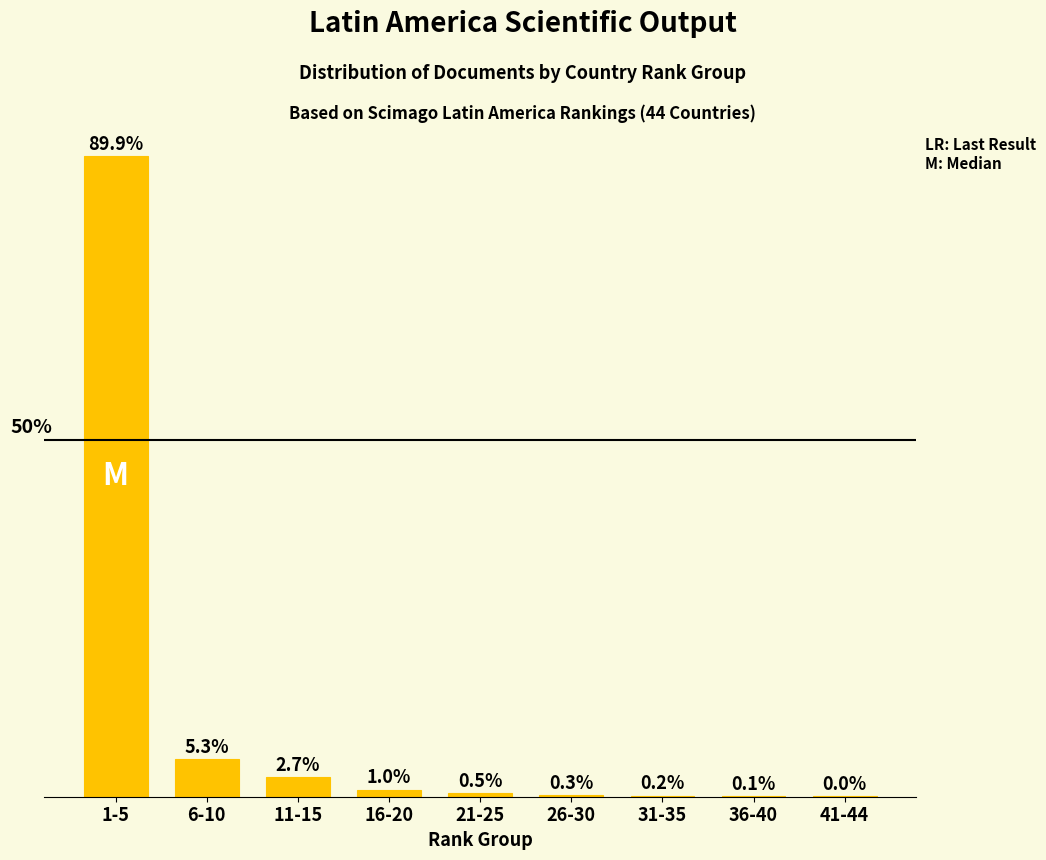

At which category does the chart reach its peak across all series?

1-5